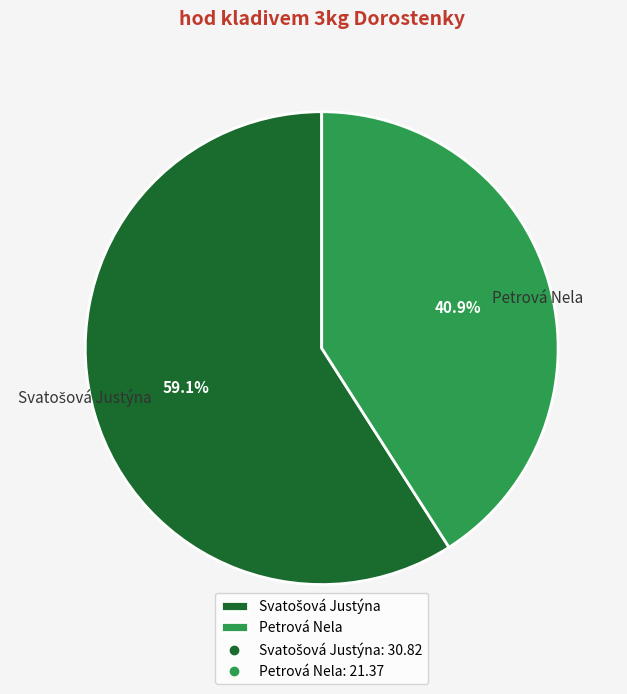

What percentage is NOT represented by Petrová Nela?

59.1%